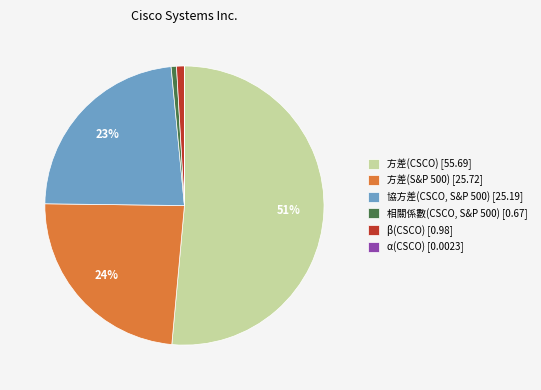

Does any single category account for the majority?

Yes